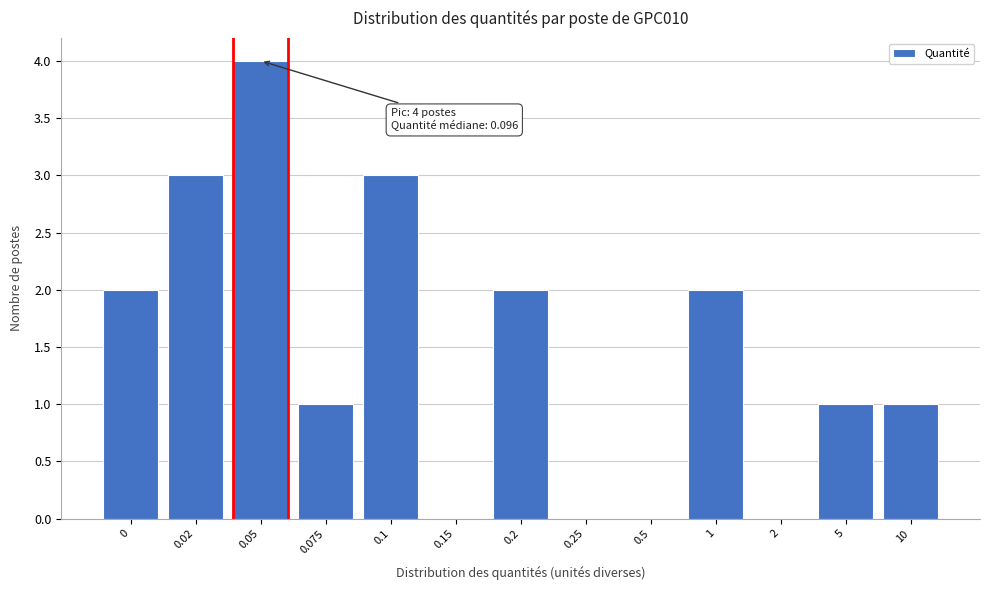

Reading right to left, what are all the values shown in this chart?

10=1	5=1	2=0	1=2	0.5=0	0.25=0	0.2=2	0.15=0	0.1=3	0.075=1	0.05=4	0.02=3	0=2